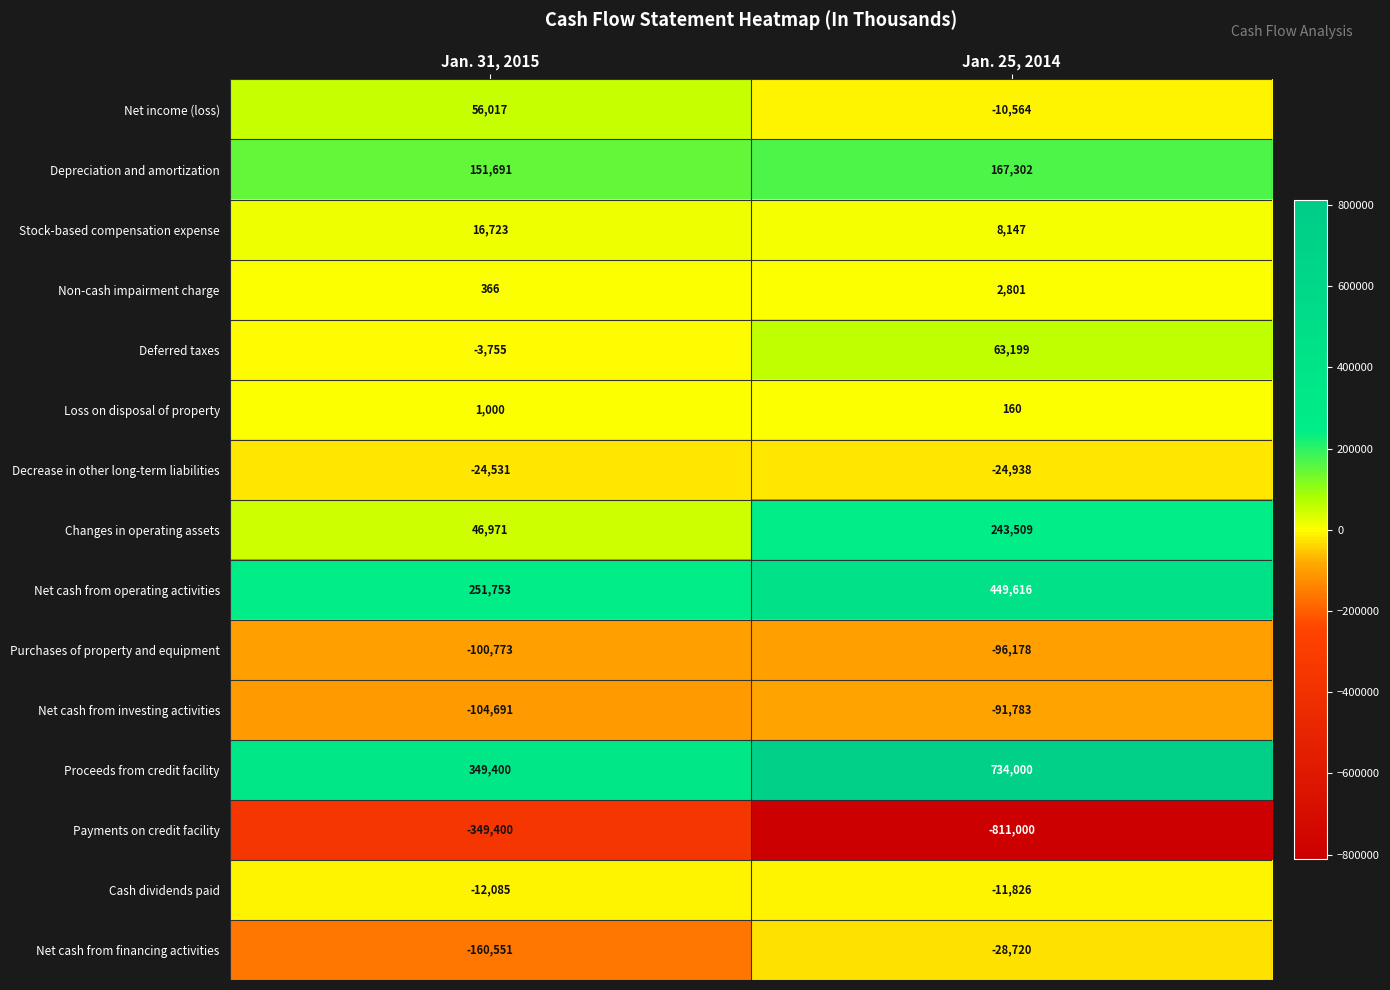

What is the maximum value shown in the chart?

734000